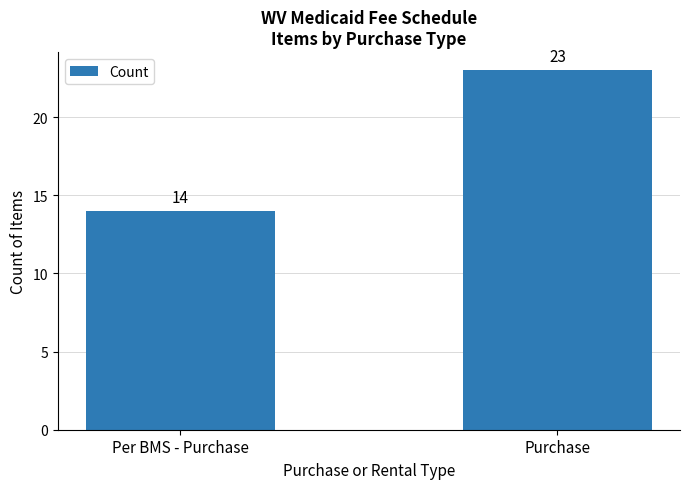

Is it true that the value at Purchase is 15?

False